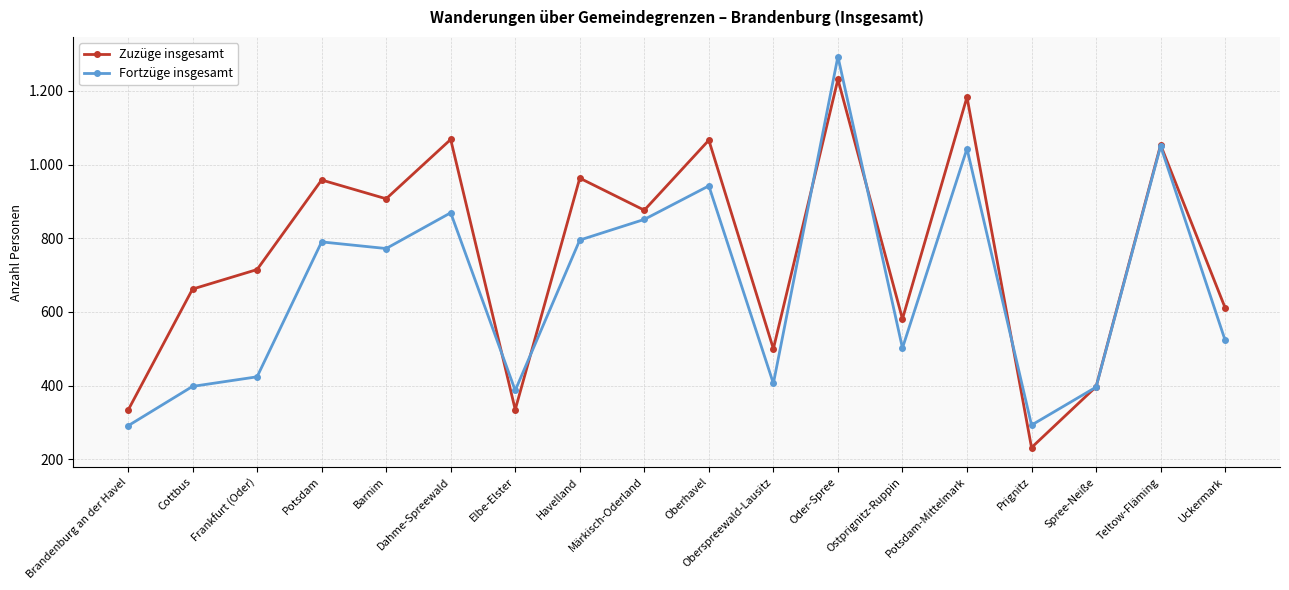

At which category does Zuzüge insgesamt reach its first local peak?

Potsdam